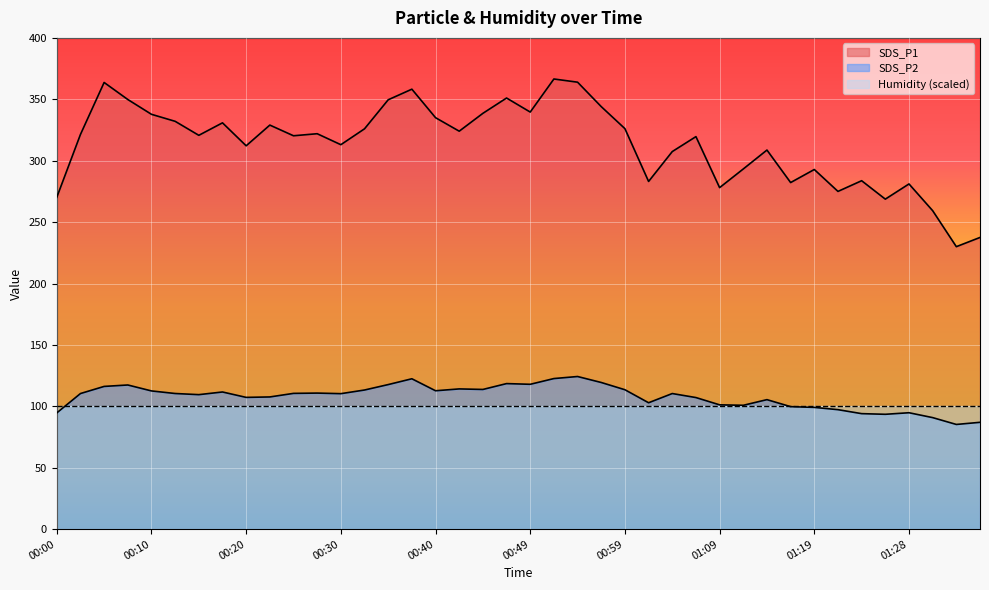

What are all the series names shown in the legend?

SDS_P1, SDS_P2, Humidity (scaled)